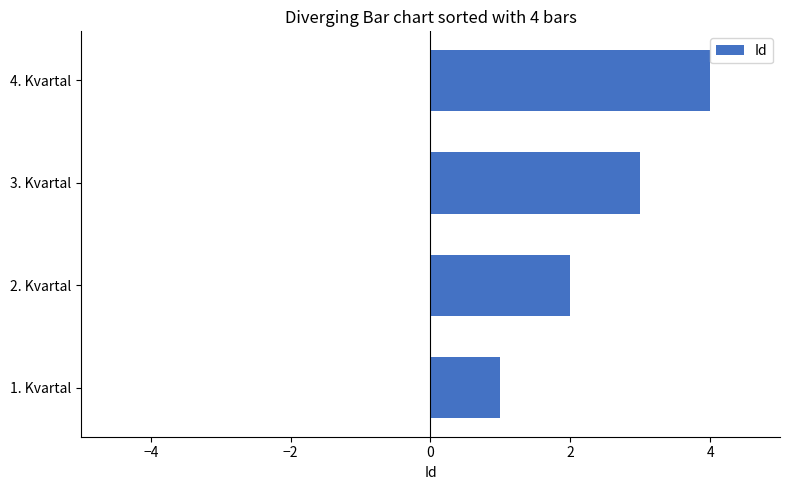

Where is the data nearest to the value 2?

2. Kvartal